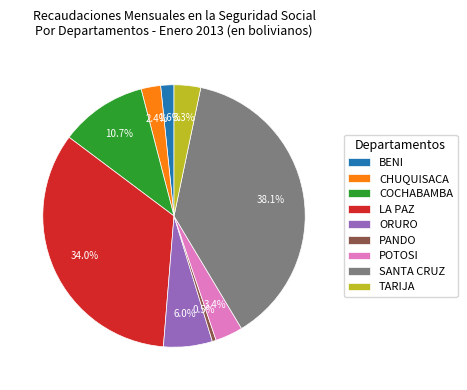

To the nearest percent, what portion does ORURO represent?

6%